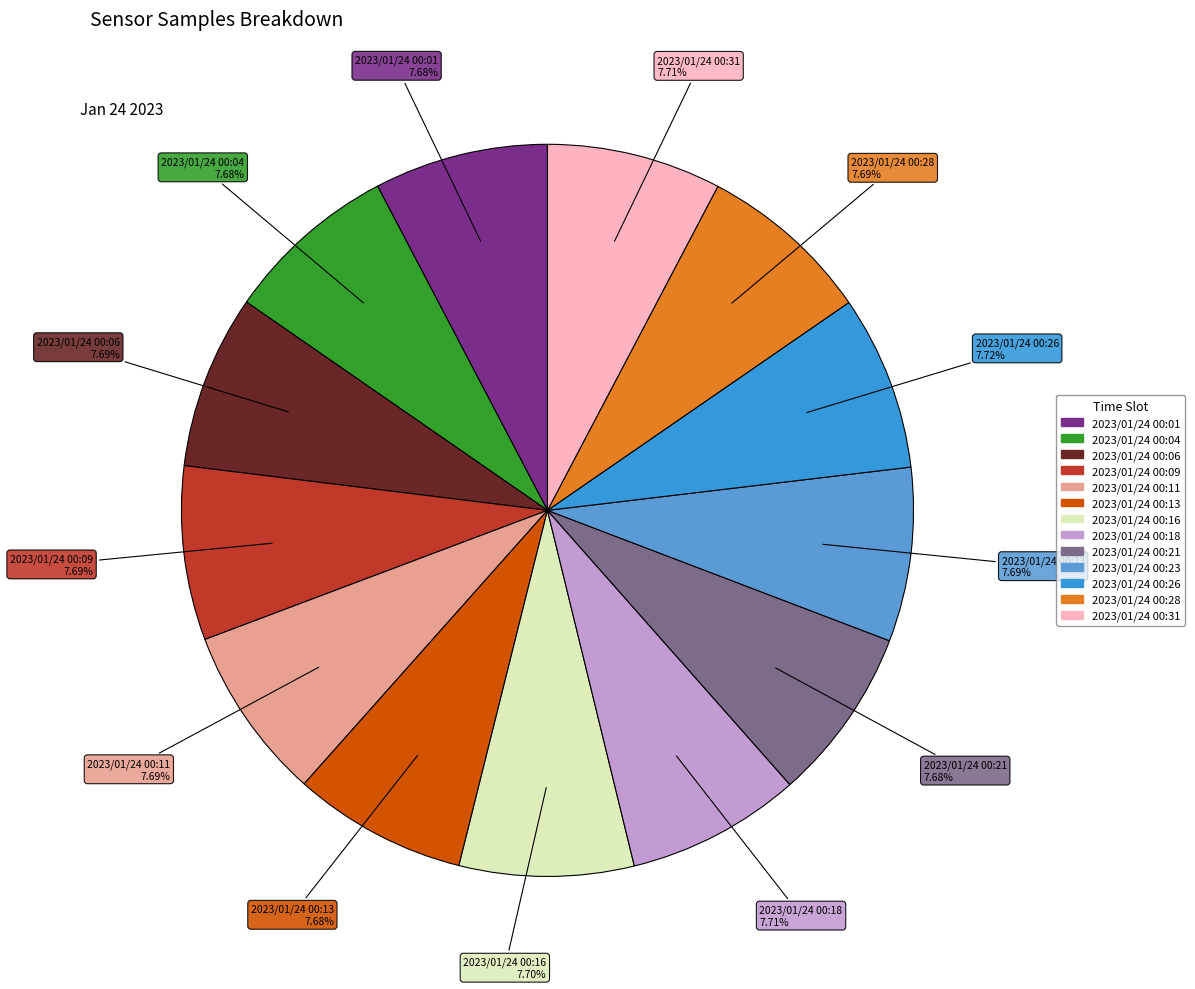

To the nearest percent, what portion does 2023/01/24 00:01 represent?

8%